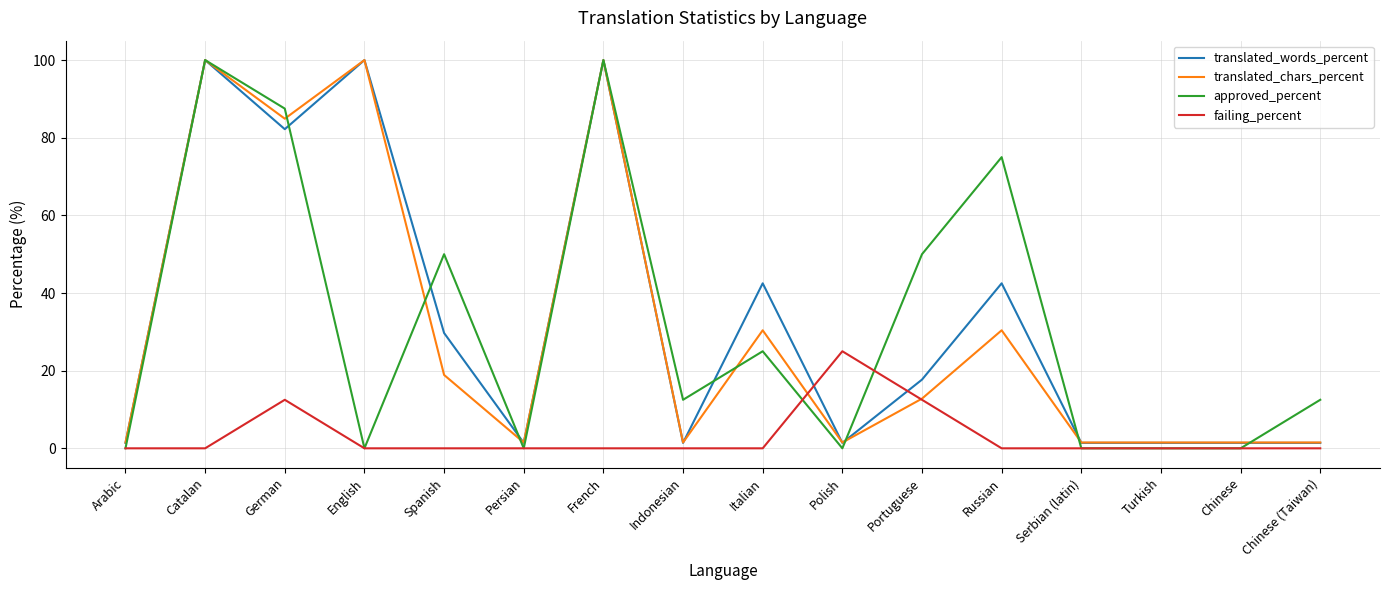

Where do failing_percent and translated_chars_percent first cross each other?

Italian and Polish